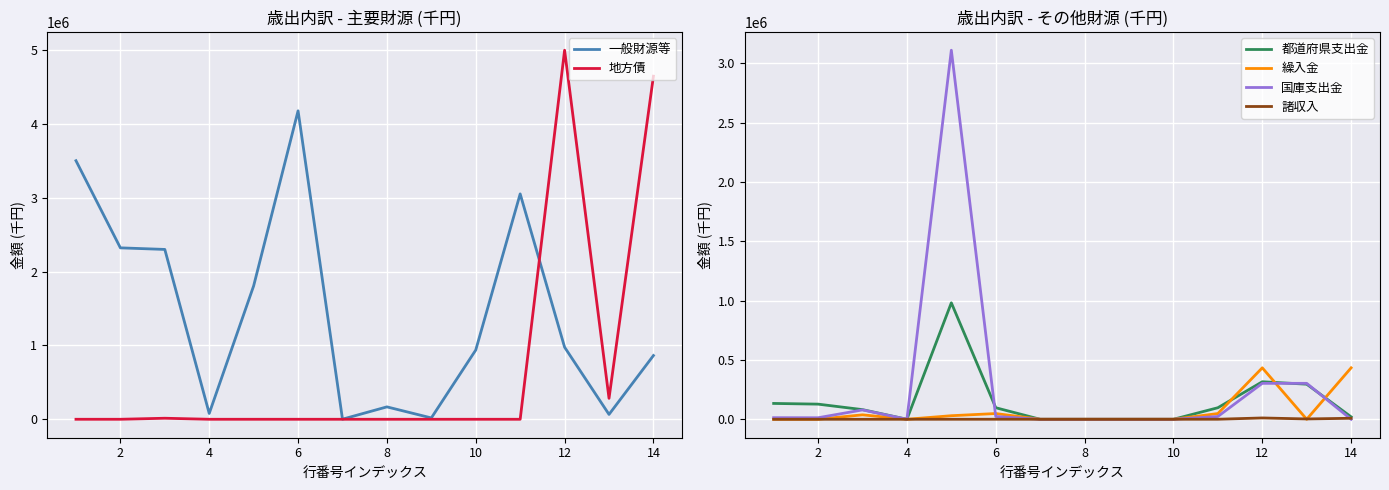

Is it true that 繰入金 equals 0 at 10?

True